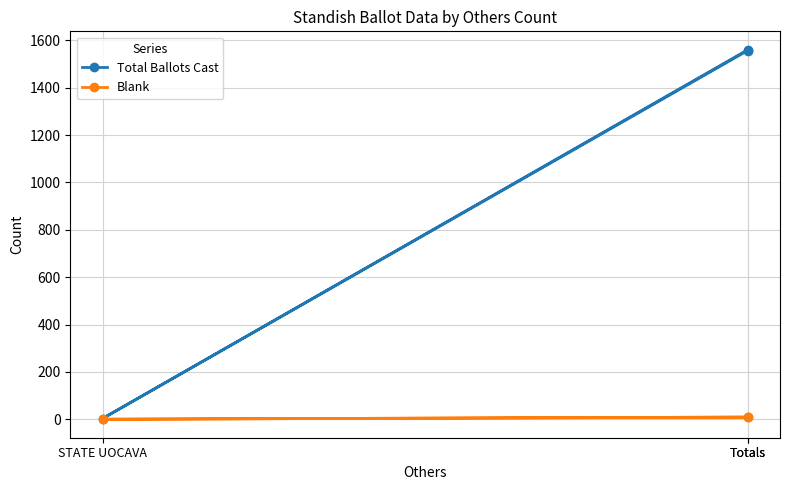

Is it true that Total Ballots Cast equals 1560 at Totals?

True